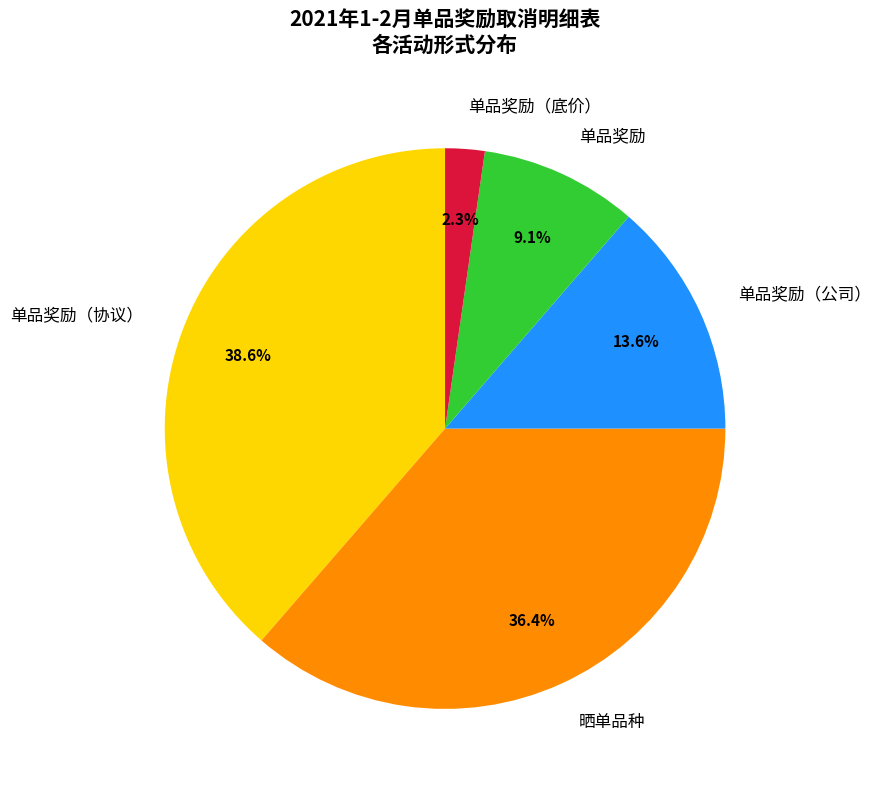

Rank the categories by value from lowest to highest.

单品奖励（底价）, 单品奖励, 单品奖励（公司）, 晒单品种, 单品奖励（协议）